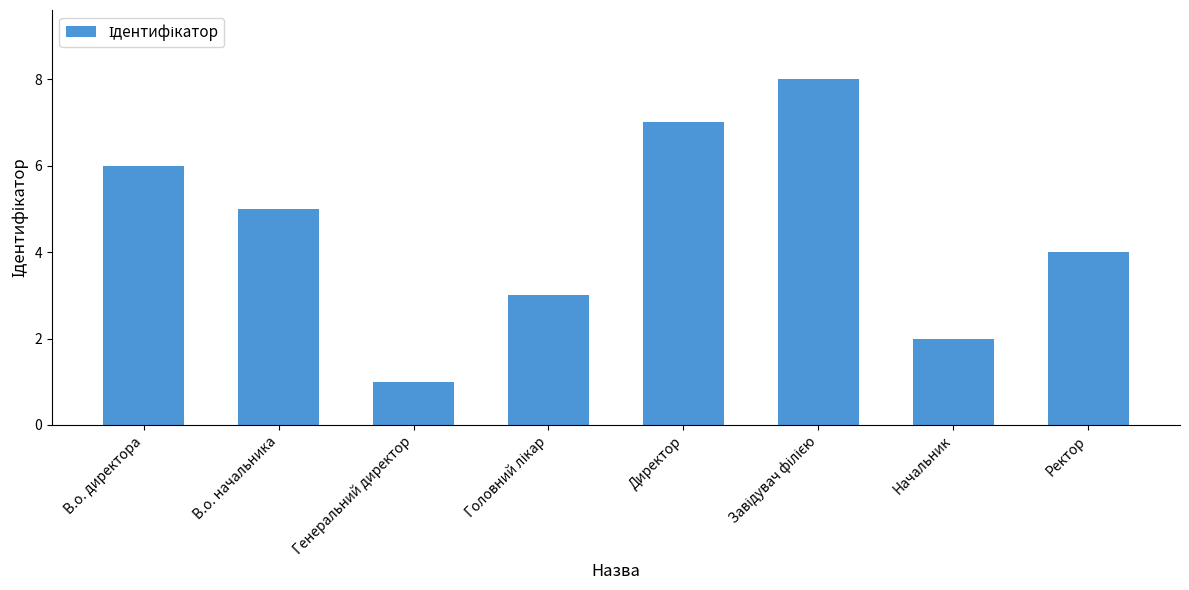

The chart shows a value of 1 at Генеральний директор. True or false?

True